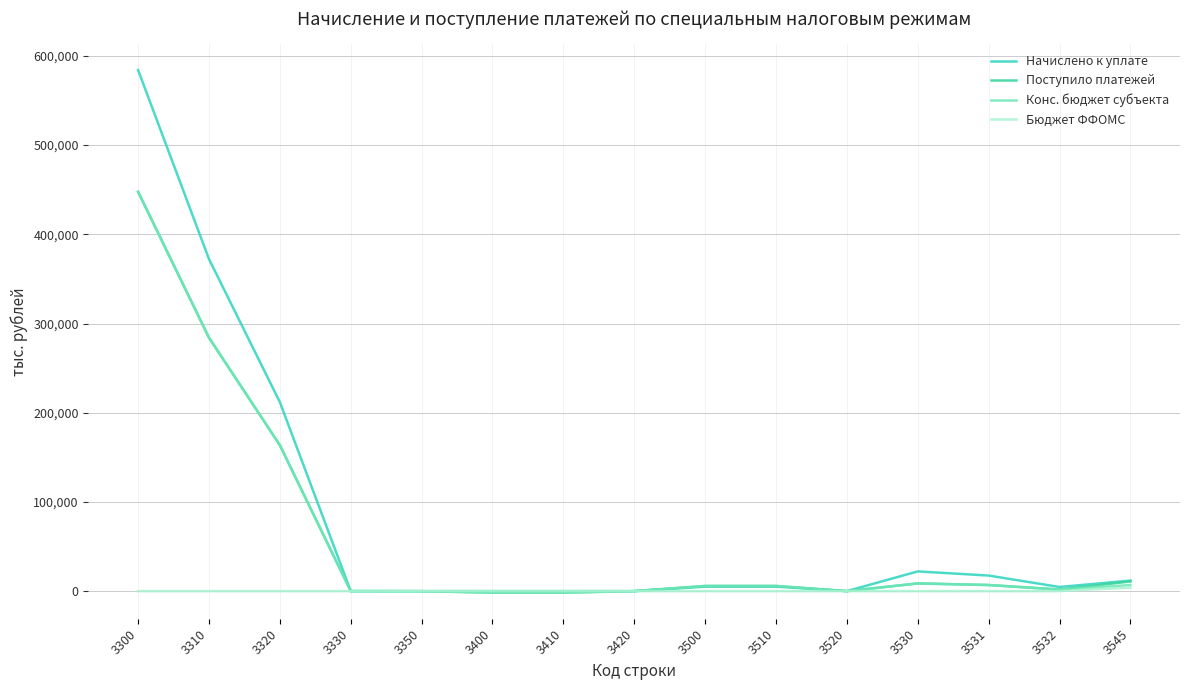

The value of Бюджет ФФОМС at 3310 is 0. True or false?

True